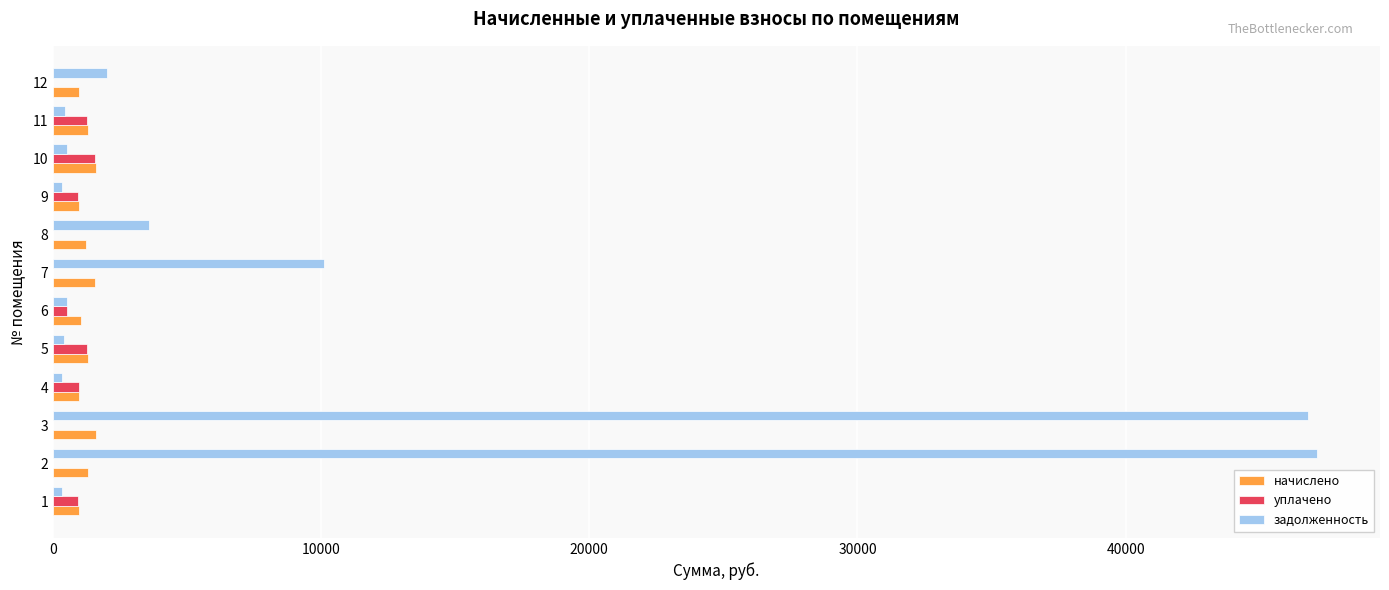

The value of уплачено at 3 is 0.0. True or false?

True